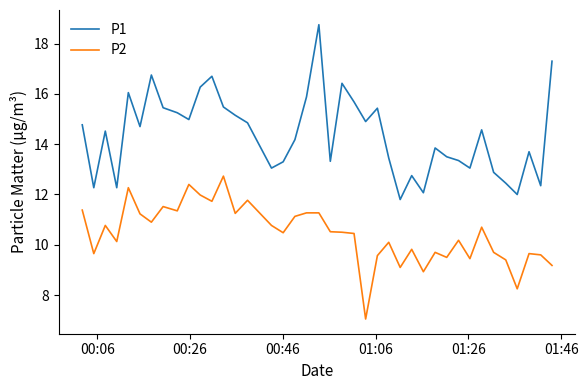

How many interior local peaks does the P1 series have?

11